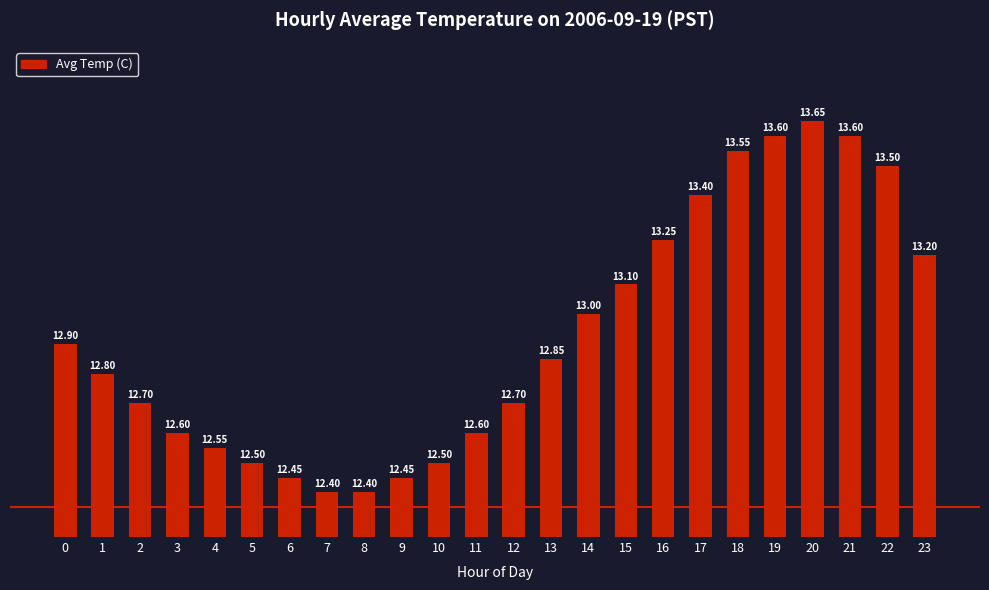

What is the difference between the second highest and second lowest values?

1.2